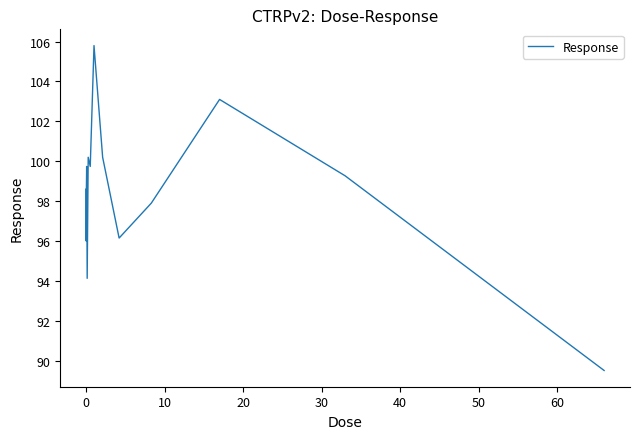

What is the difference between the maximum and minimum values?

16.3